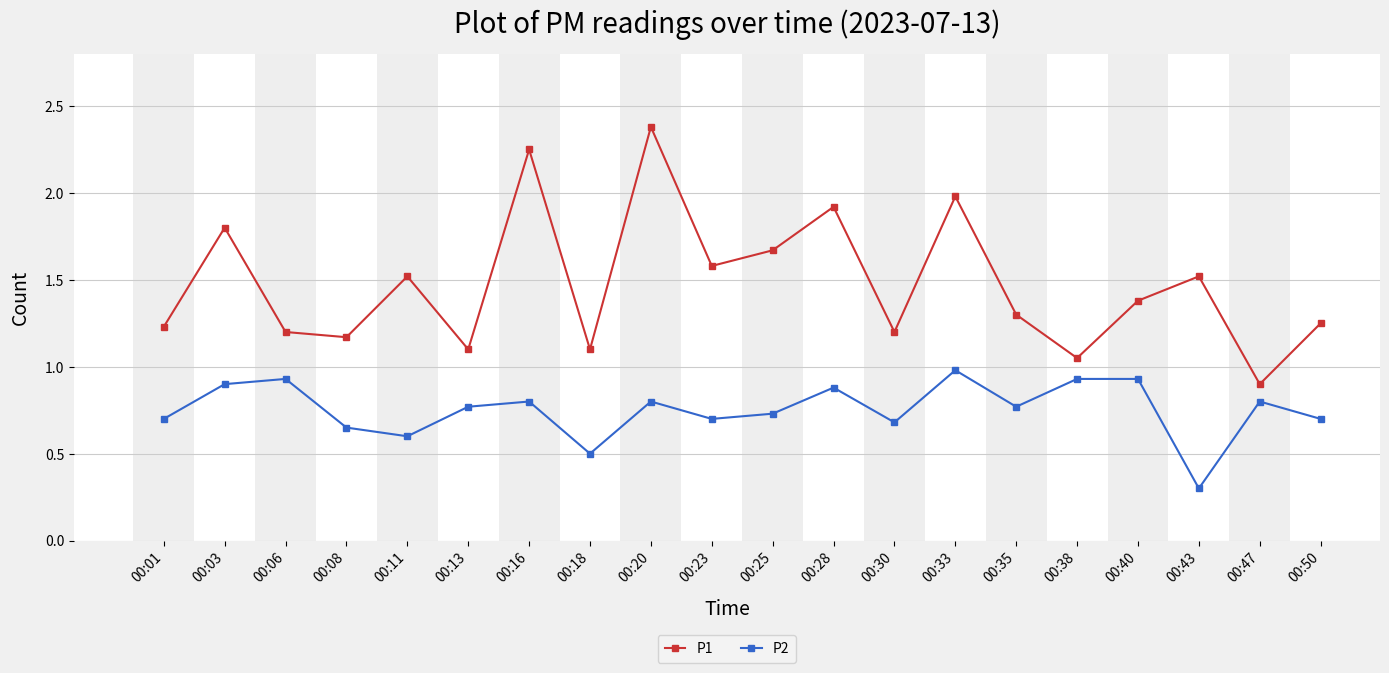

In P2, how many points are lower than both neighbors (excluding endpoints)?

6